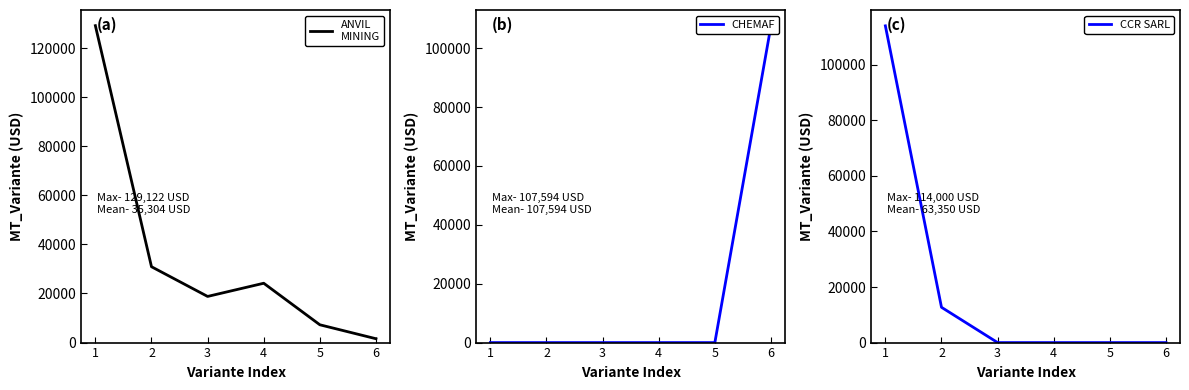

What is the value of the CHEMICAL OF AFRICA Sarl (CHEMAF) point at the 6th from the left?

107594.0